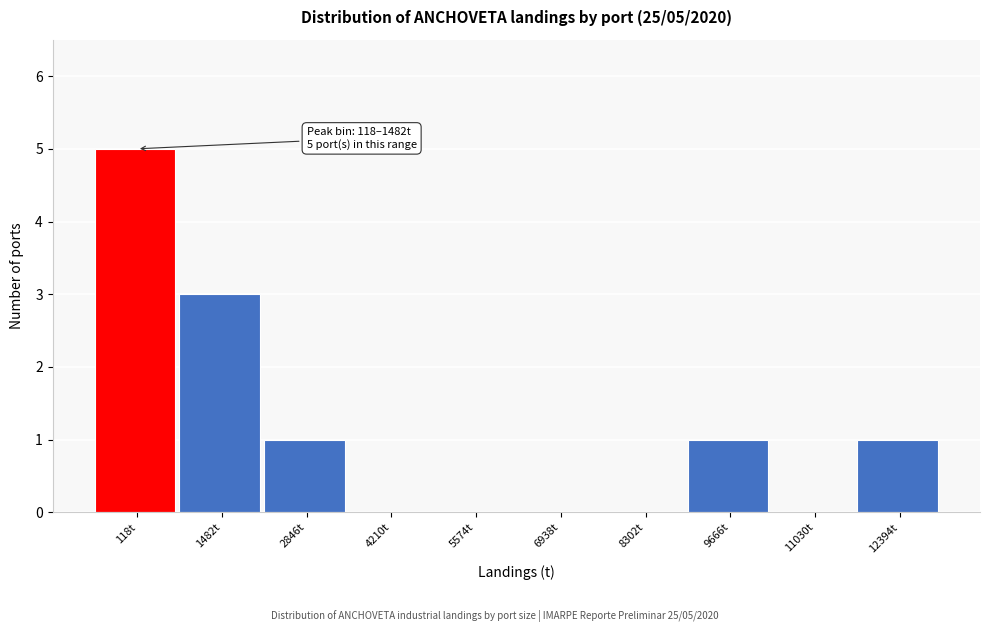

Reading left to right, transcribe all the data shown in this chart.

118t=5	1482t=3	2846t=1	4210t=0	5574t=0	6938t=0	8302t=0	9666t=1	11030t=0	12394t=1